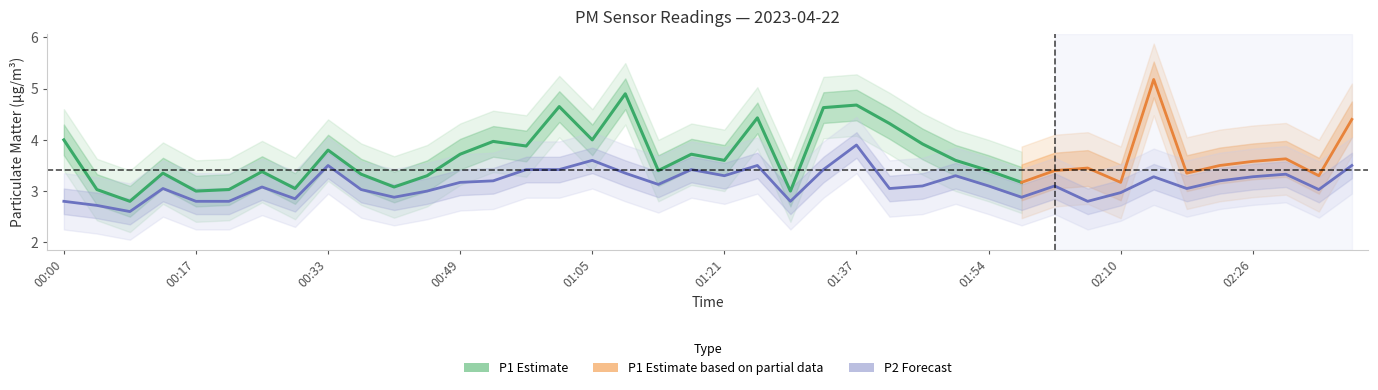

The chart shows a value of 3.4 at 01:09. True or false?

True